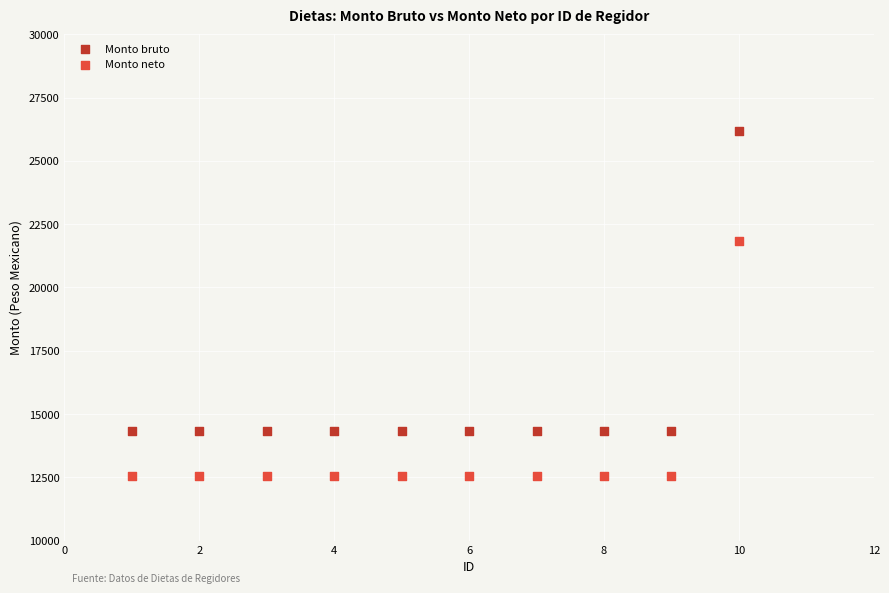

Across all data points, what is the range of Y values (max minus min)?

13652.7